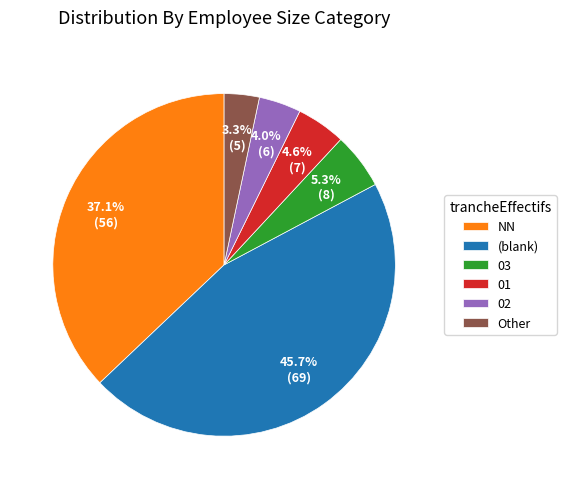

Does 02 represent more than half of the total?

No